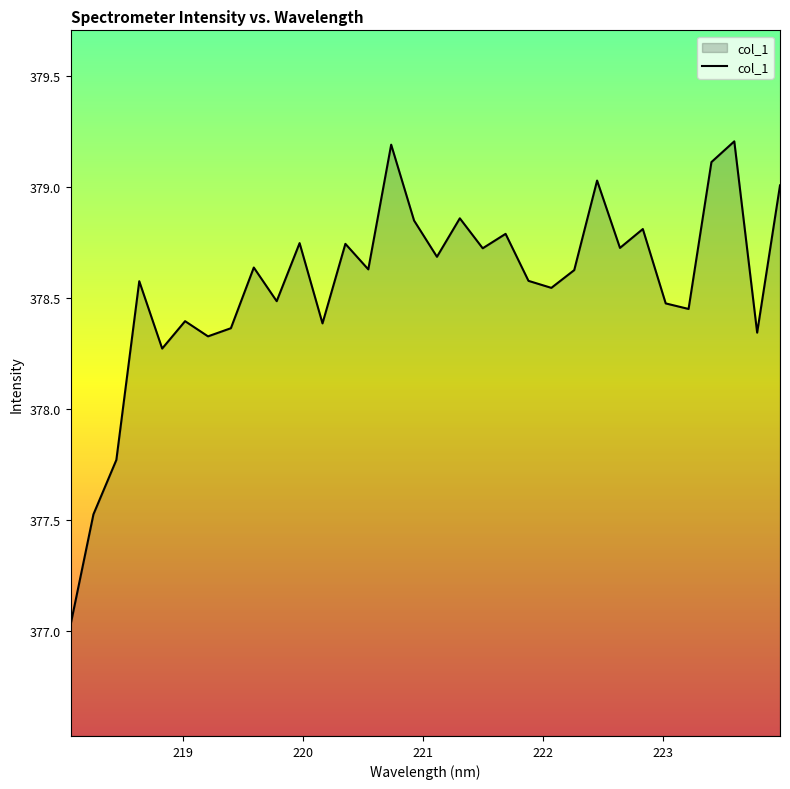

True or false: there are more than 1 points higher than both neighbors.

True